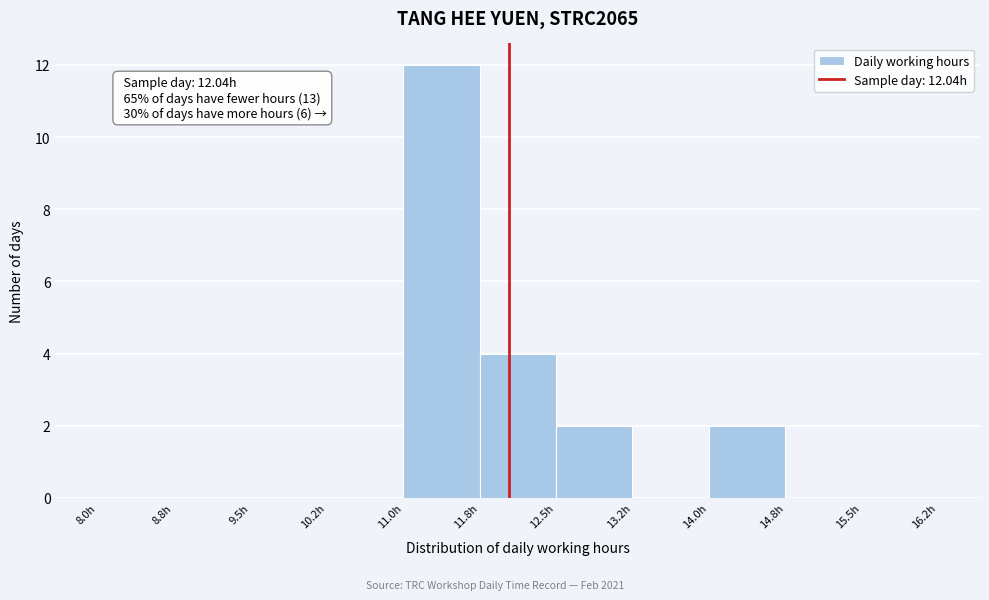

Over which range of the x-axis is the bar tallest?

11.00 to 11.75